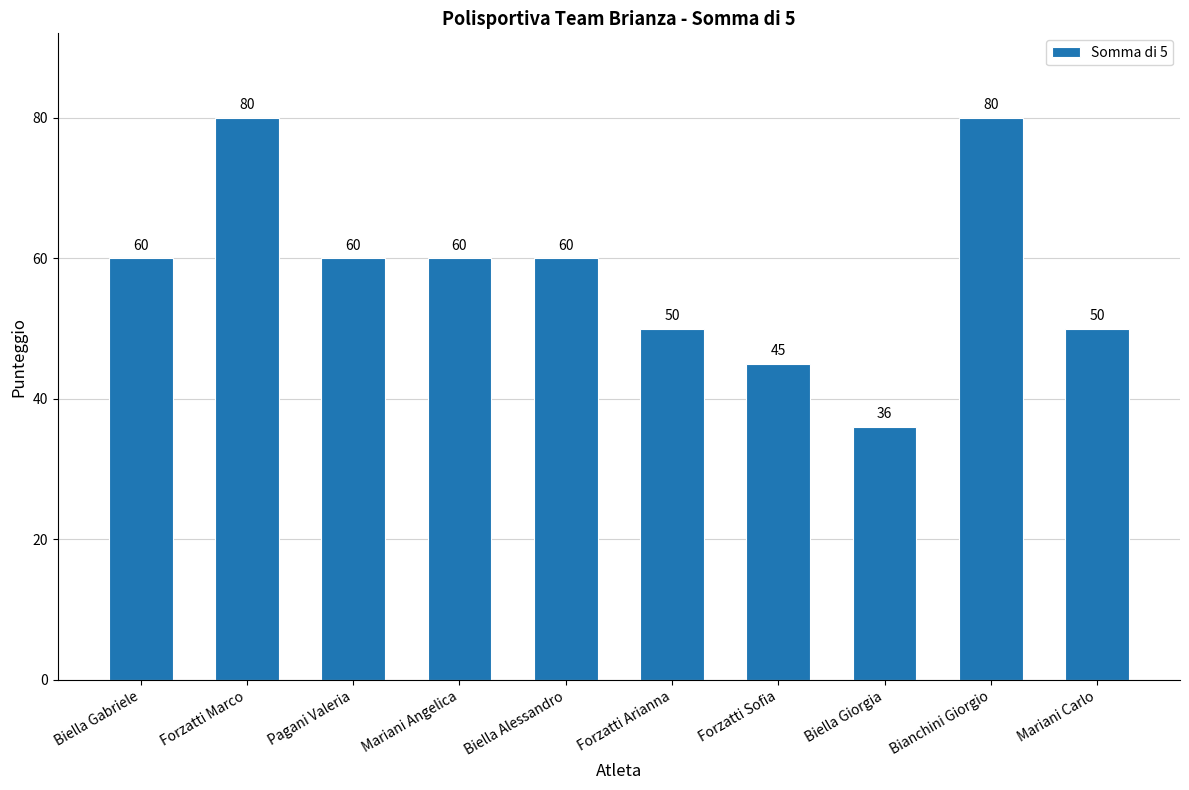

Count the values in the range 50 to 60.

6